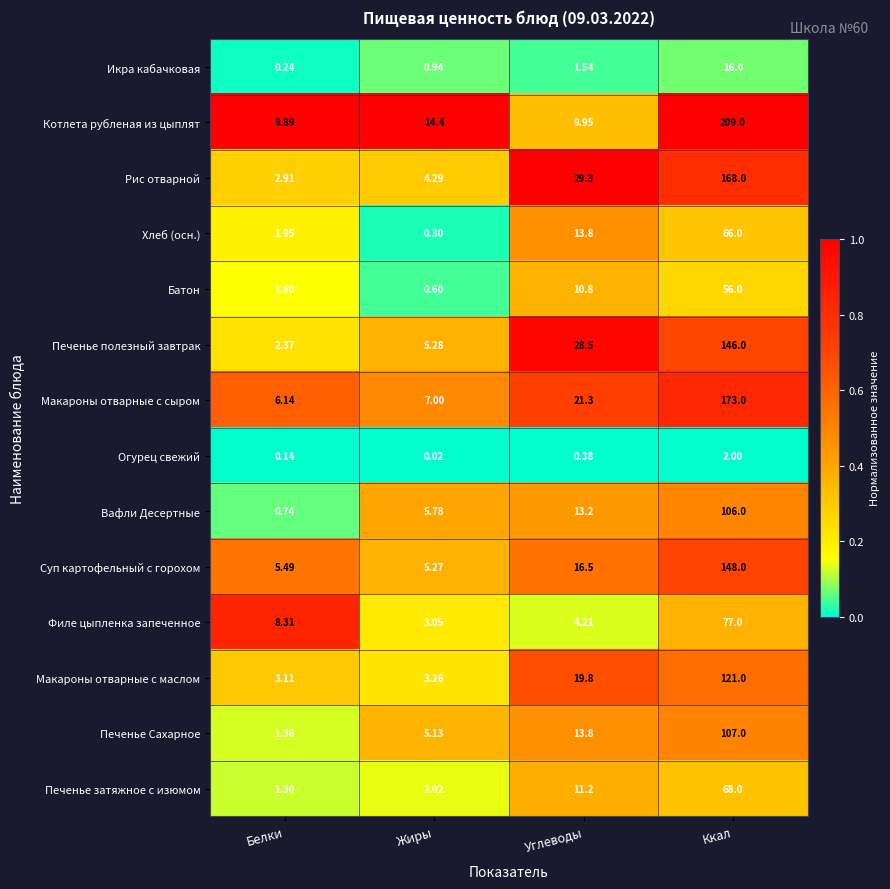

Which series has the widest spread of values?

Котлета рубленая из цыплят